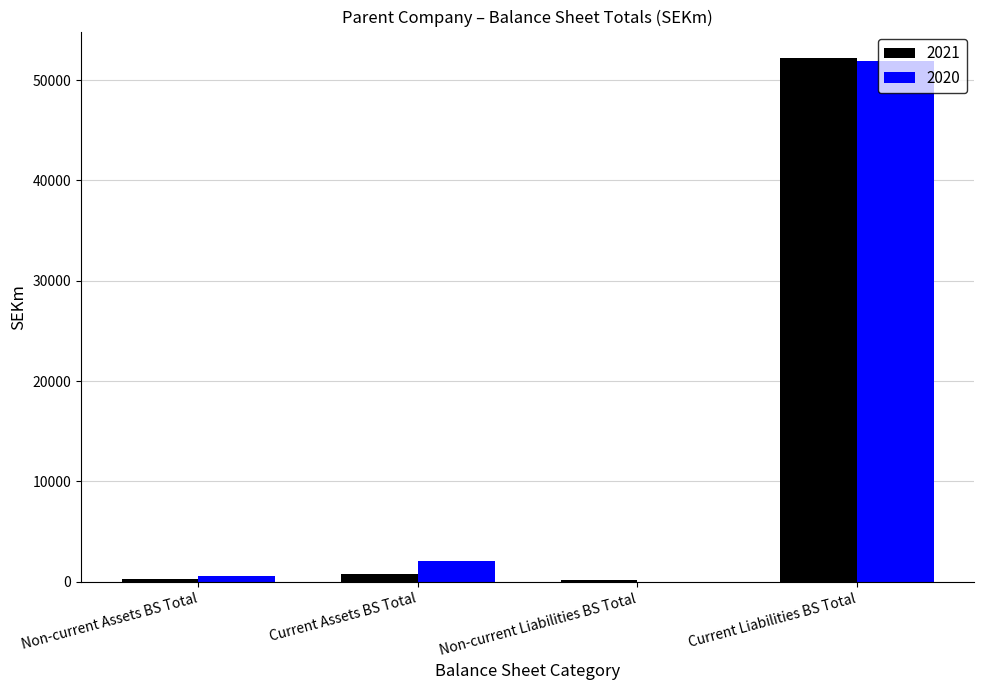

At which category is the sum across all series the highest?

Current Liabilities BS Total